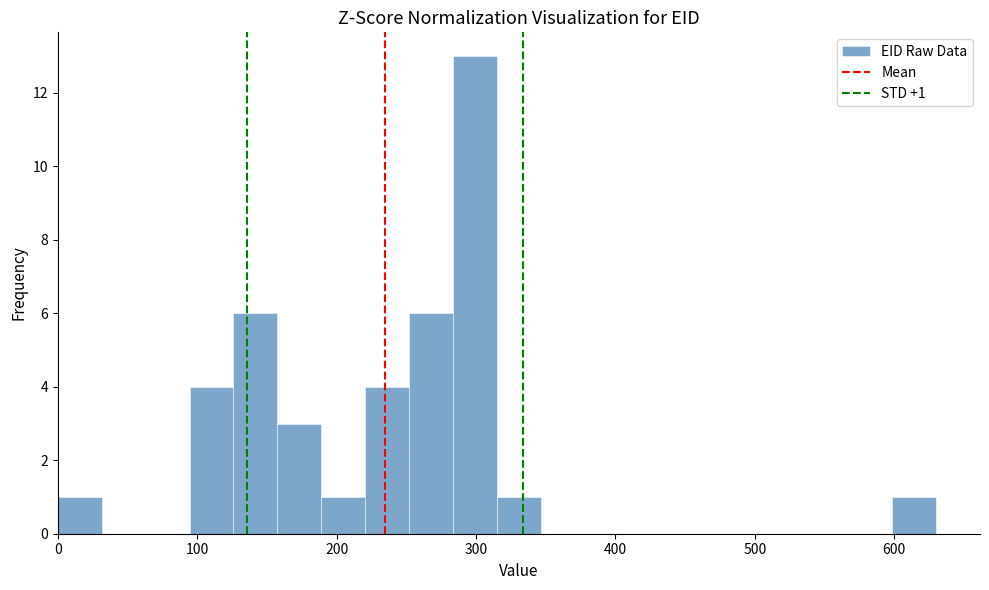

Read against the x-axis, roughly where is the centre of the tallest bar?

300